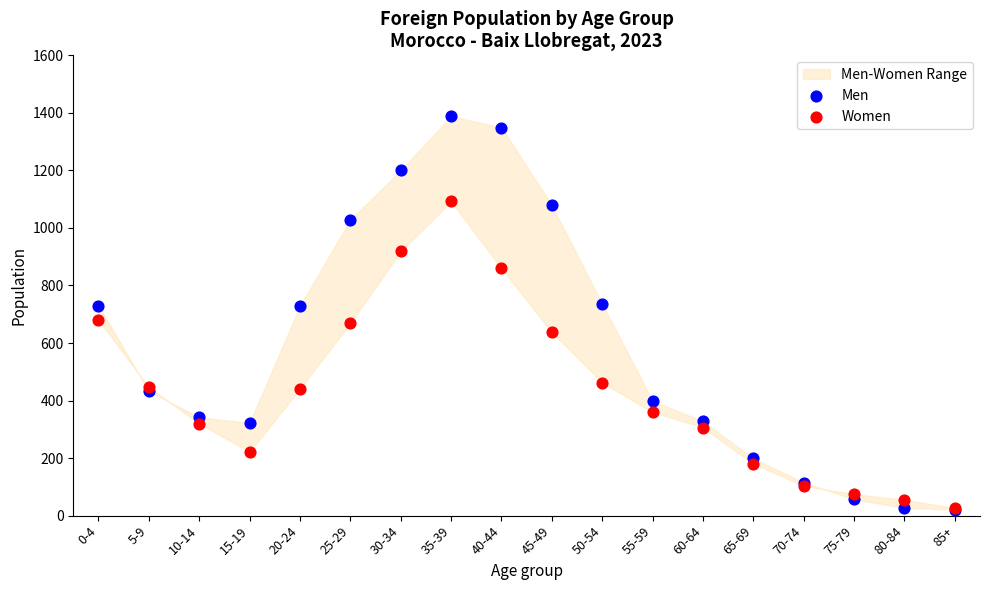

In the Women series, what Y value is closest to 559?

637